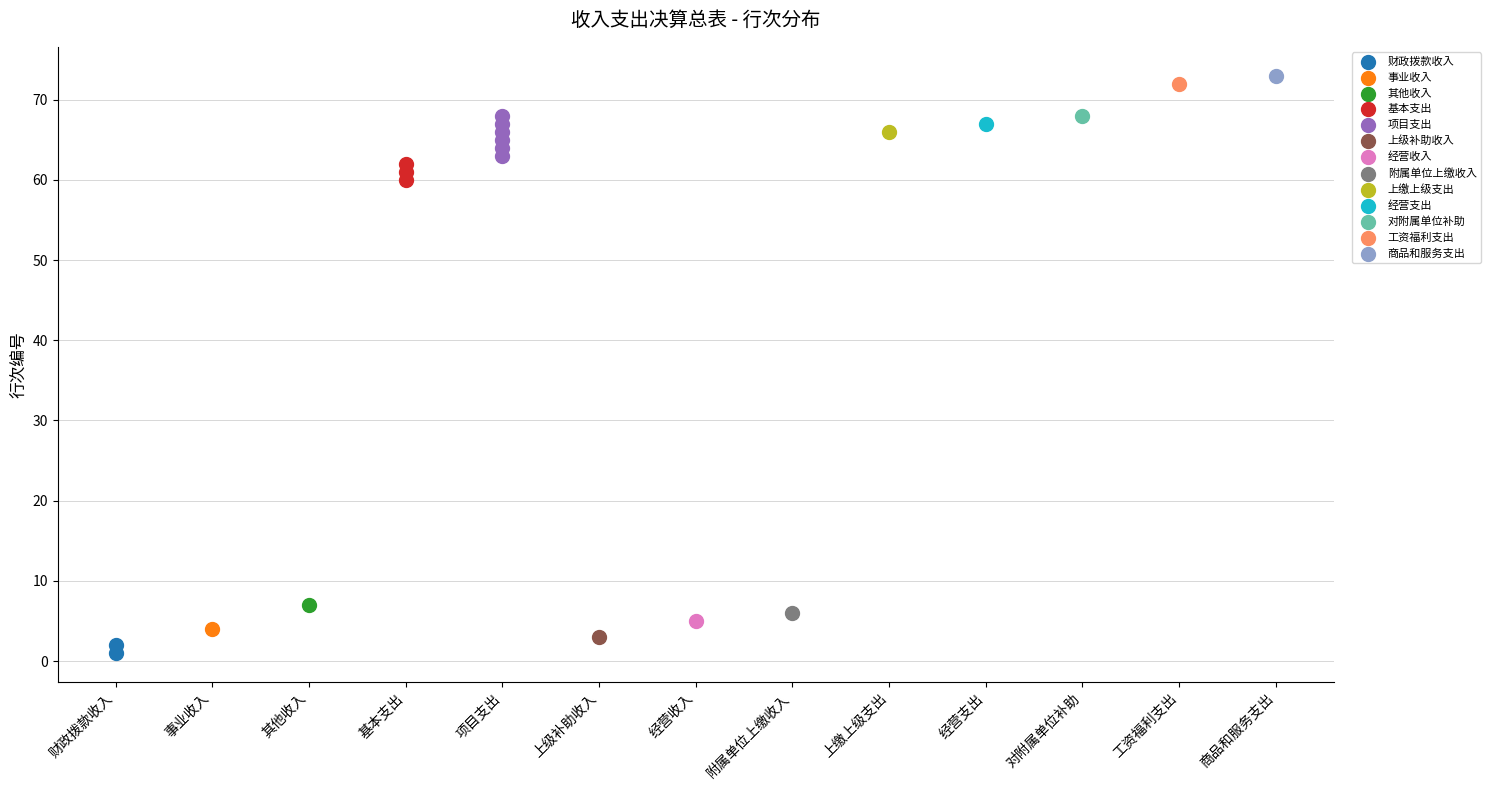

Which series reaches the maximum Y coordinate?

商品和服务支出